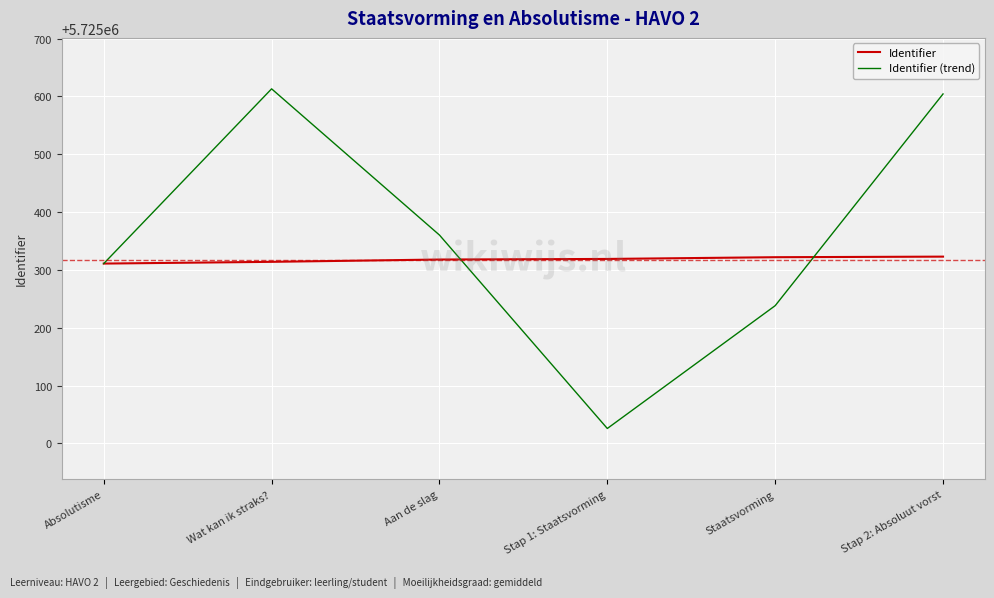

What is the maximum value for Identifier?

5725323.0